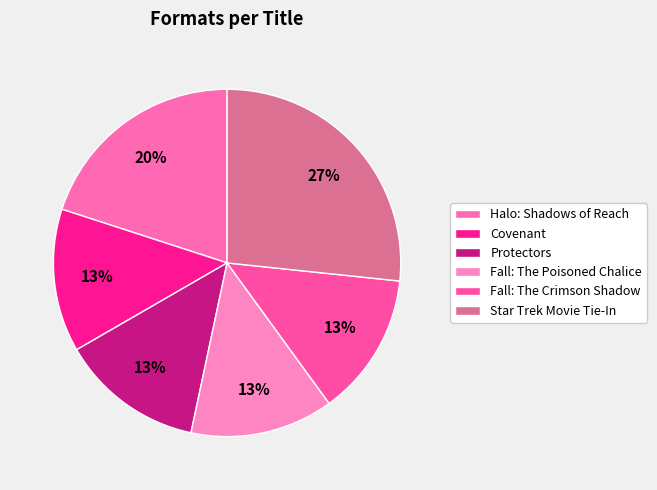

How much of the chart is everything except Halo: Shadows of Reach?

80.0%